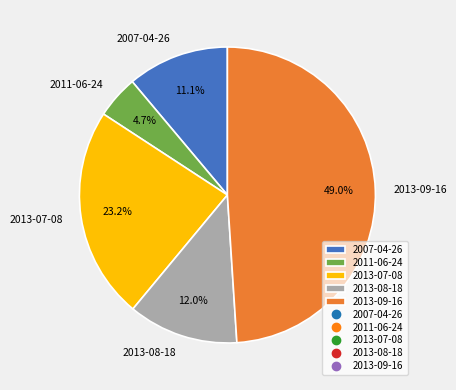

How many segments does this pie chart have?

5